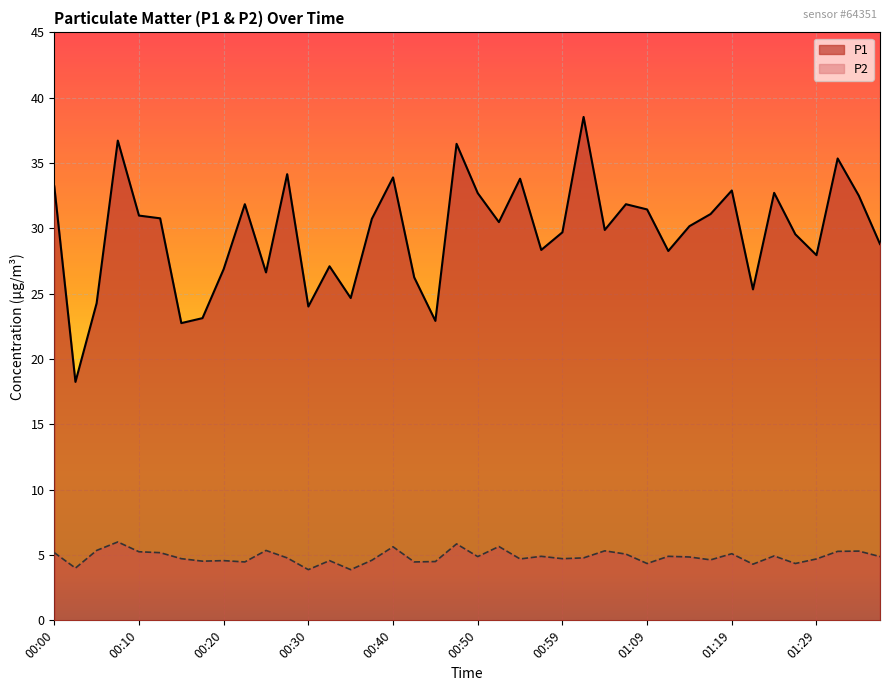

What are all the series names shown in the legend?

P1, P2